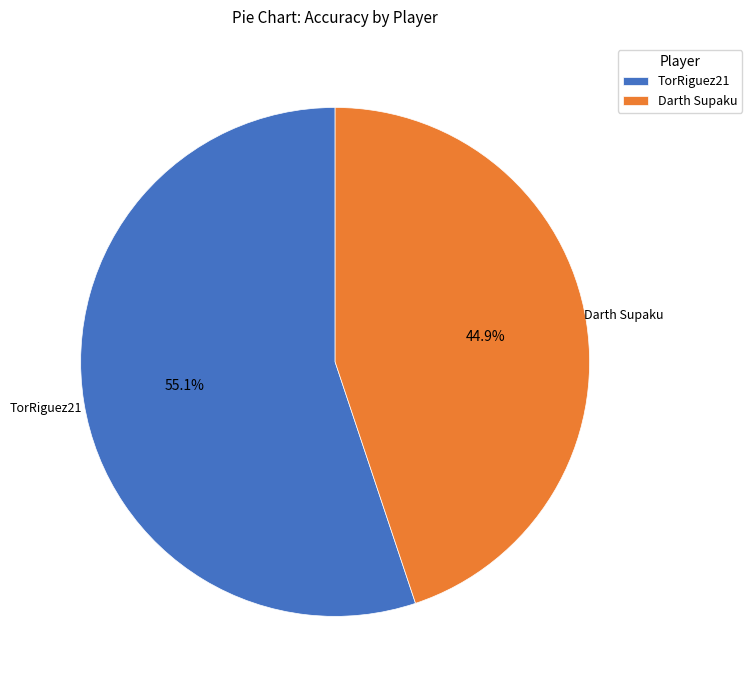

Which slice represents more than half of the pie?

TorRiguez21